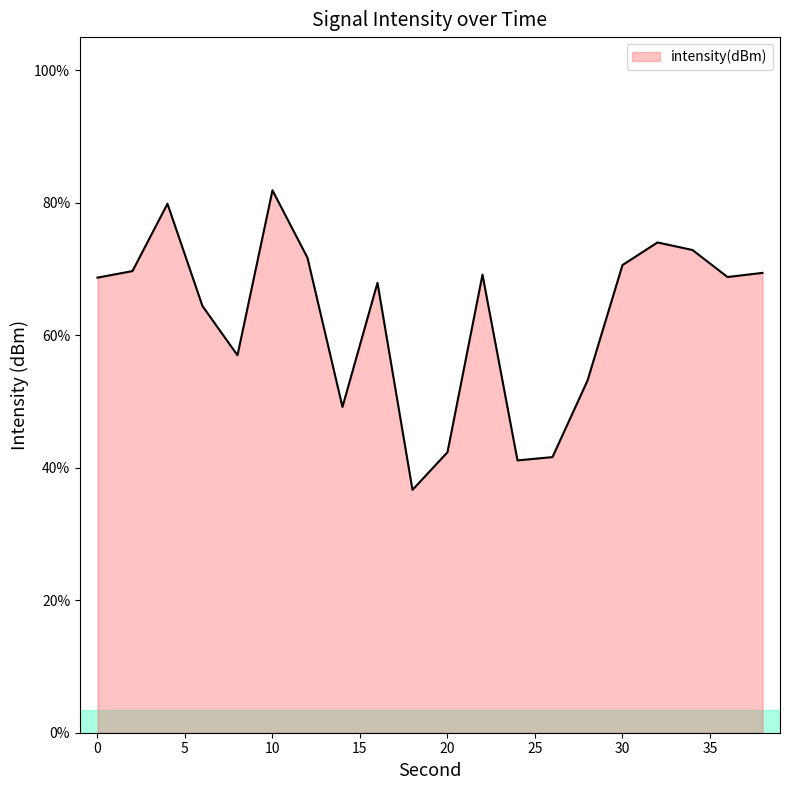

What is the smallest value displayed?

36.7